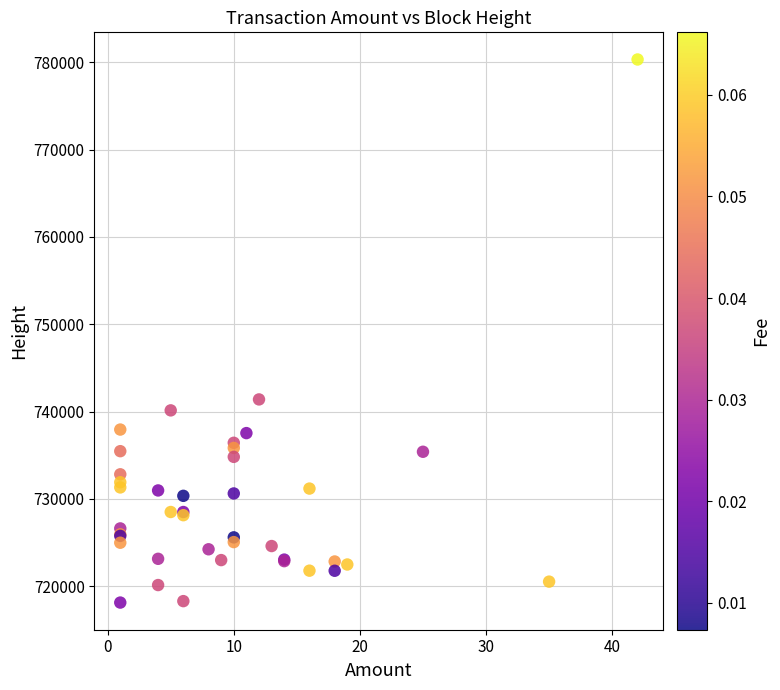

What Y value in the scatter plot is closest to 749218?

741388